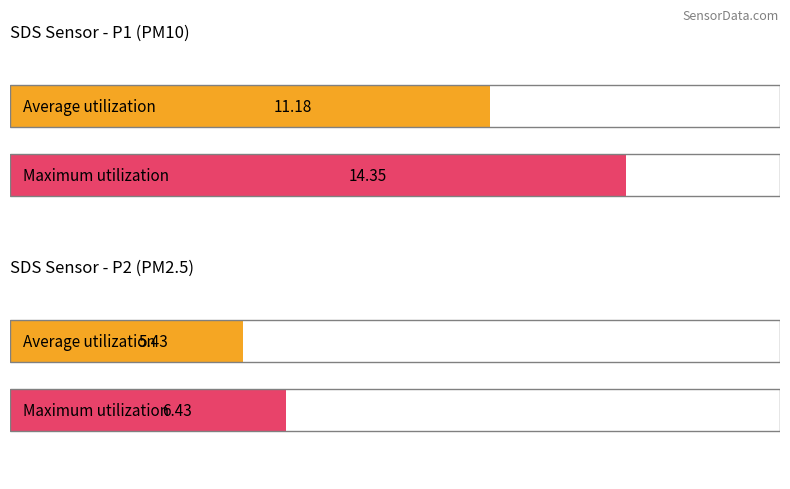

At 00:43, list the series in order from smallest to largest.

SDS_P2, SDS_P1